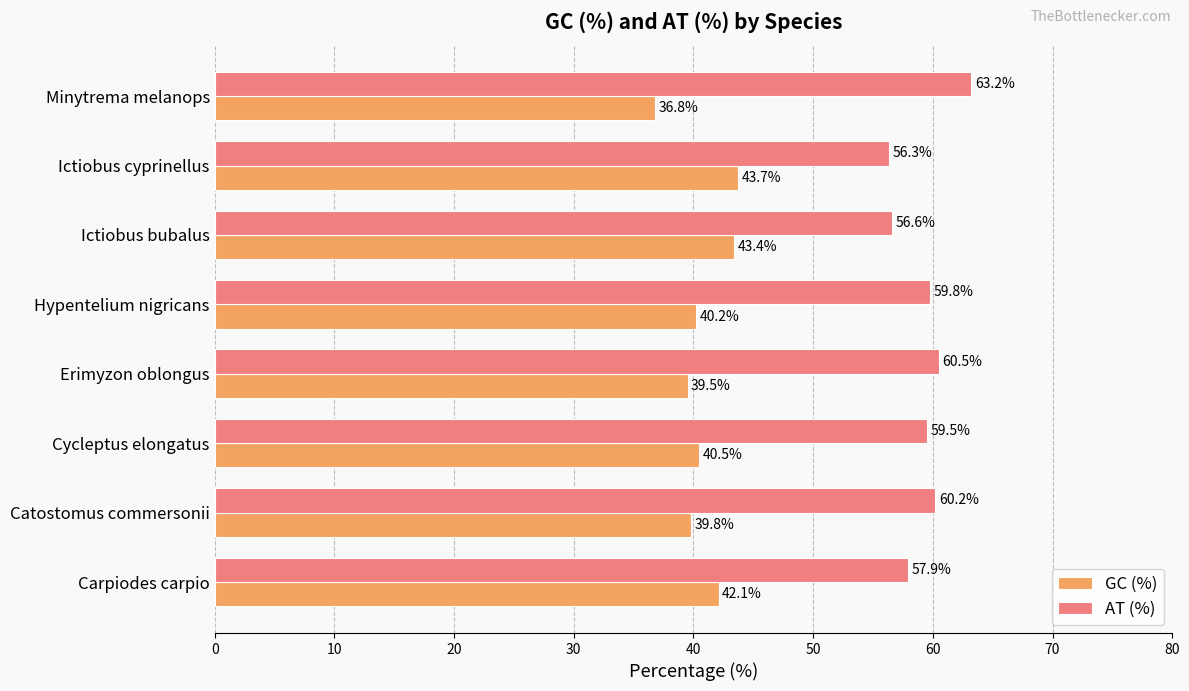

Is the value of GC (%) at Carpiodes carpio greater than the value of AT (%) at Erimyzon oblongus?

No